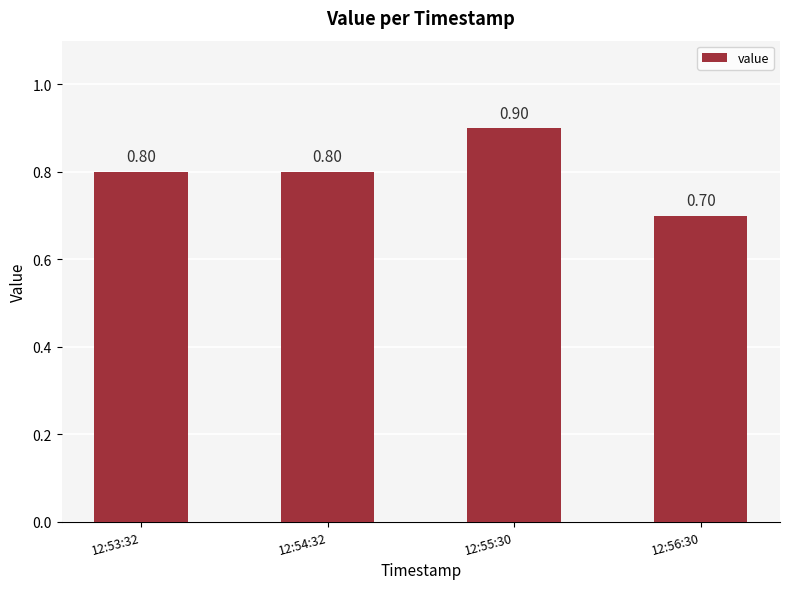

What is the change in value from 12:53:32 to 12:55:30?

+0.1